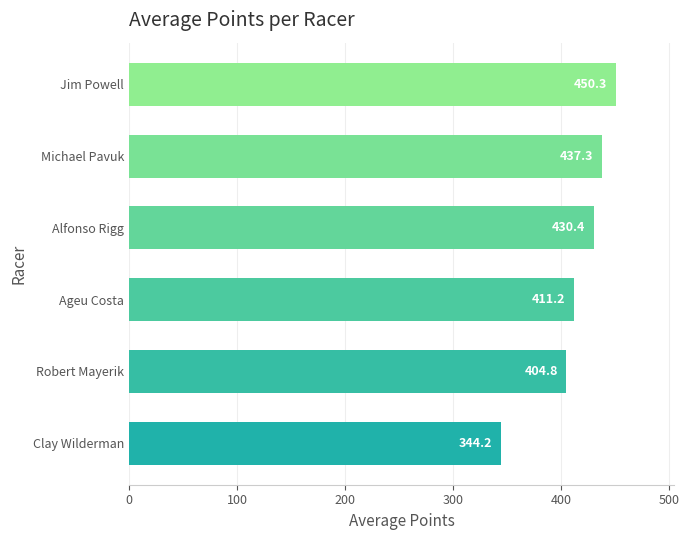

List the labels in order of value, smallest first.

Clay Wilderman, Robert Mayerik, Ageu Costa, Alfonso Rigg, Michael Pavuk, Jim Powell